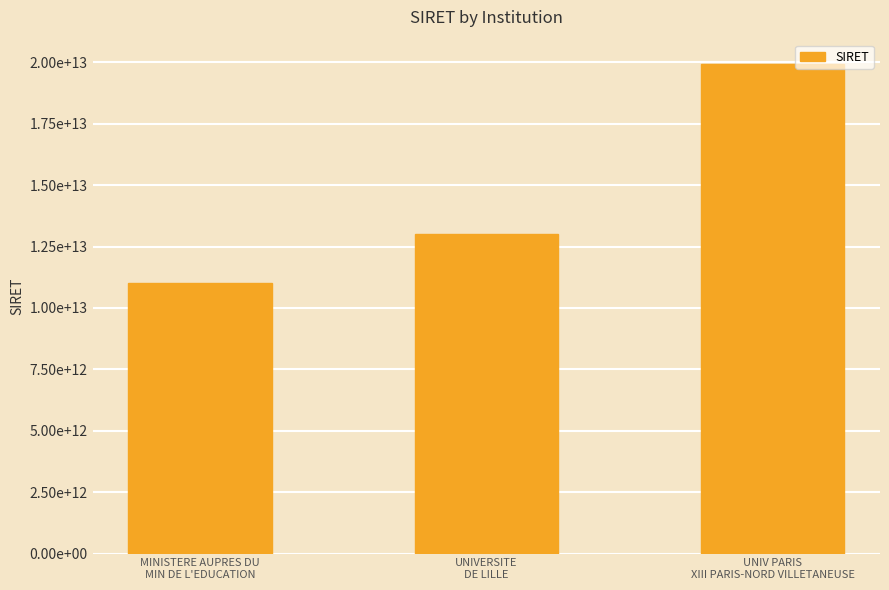

Reading left to right, transcribe all the data shown in this chart.

MINISTERE AUPRES DU
MIN DE L'EDUCATION=11004401300040	UNIVERSITE
DE LILLE=13002975400012	UNIV PARIS
XIII PARIS-NORD VILLETANEUSE=19931238000017